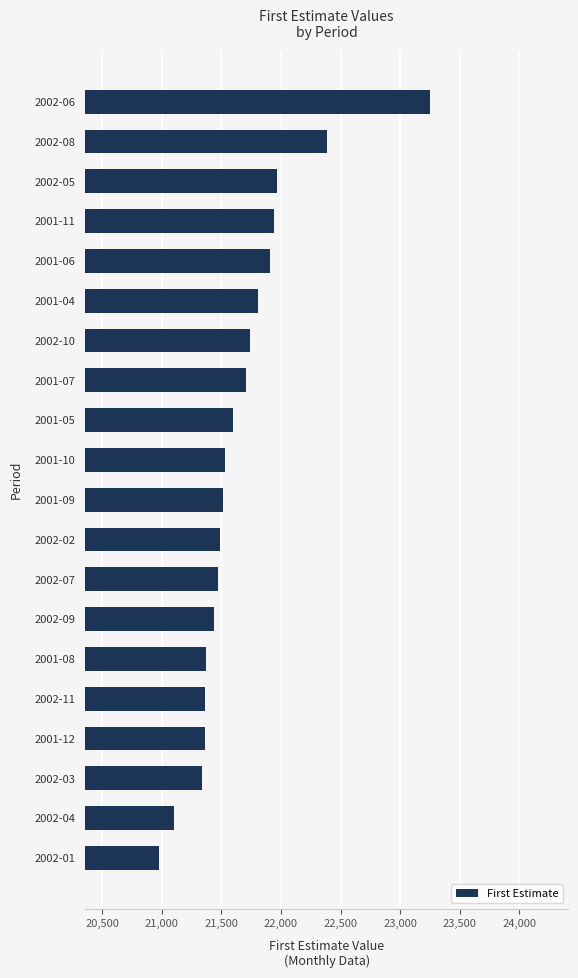

What is the average value?

21663